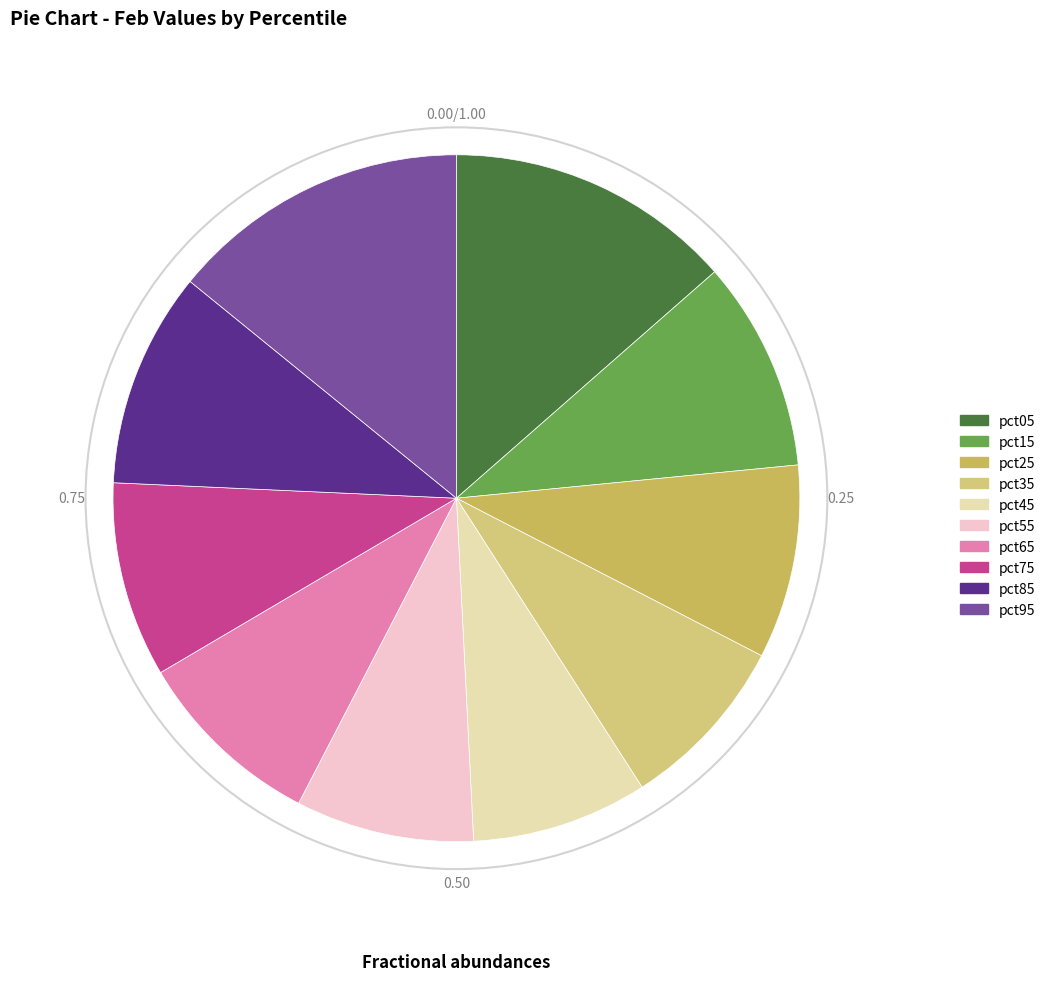

To the nearest percent, what is the difference between the largest and smallest slice percentages?

6%